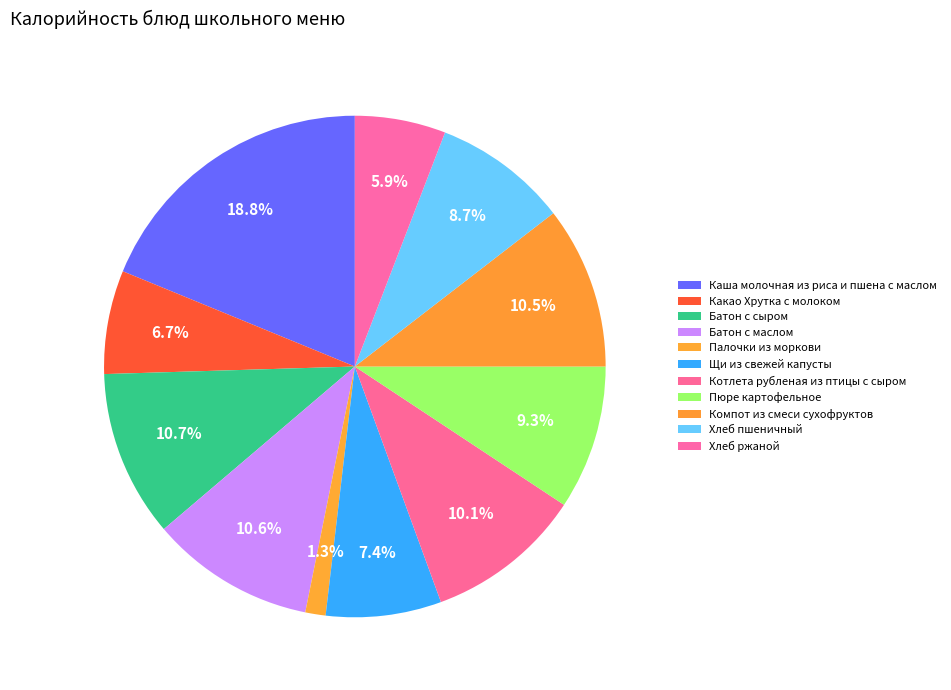

To the nearest percent, what is the combined percentage of Компот из смеси сухофруктов and Котлета рубленая из птицы с сыром?

21%